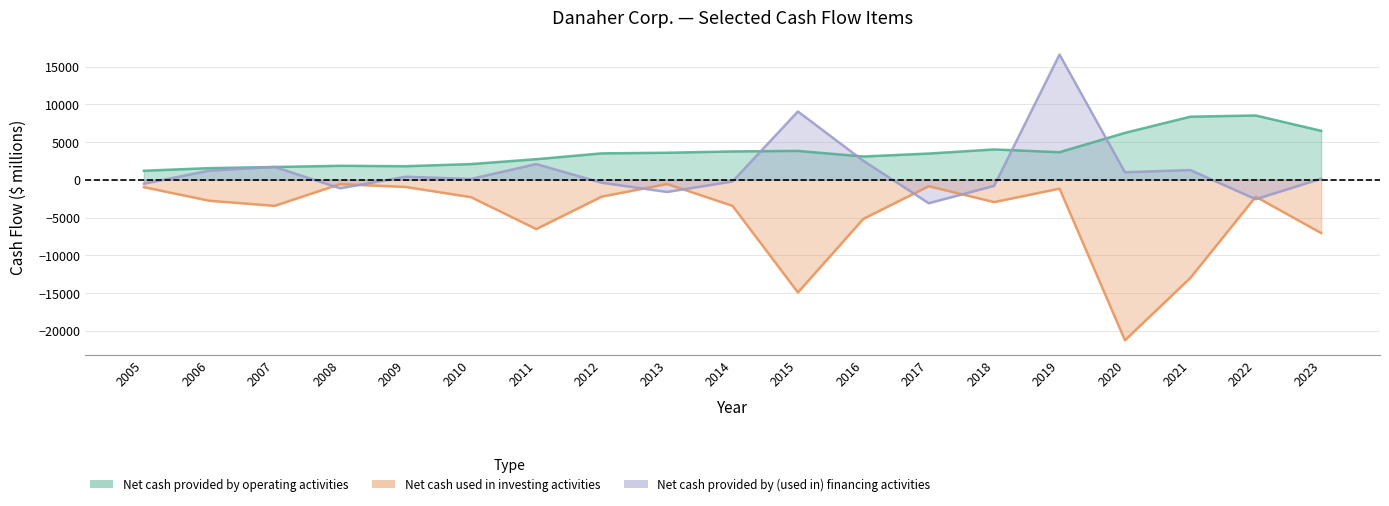

True or false: Net cash provided by operating activities has a value of 5781 at 2021.

False